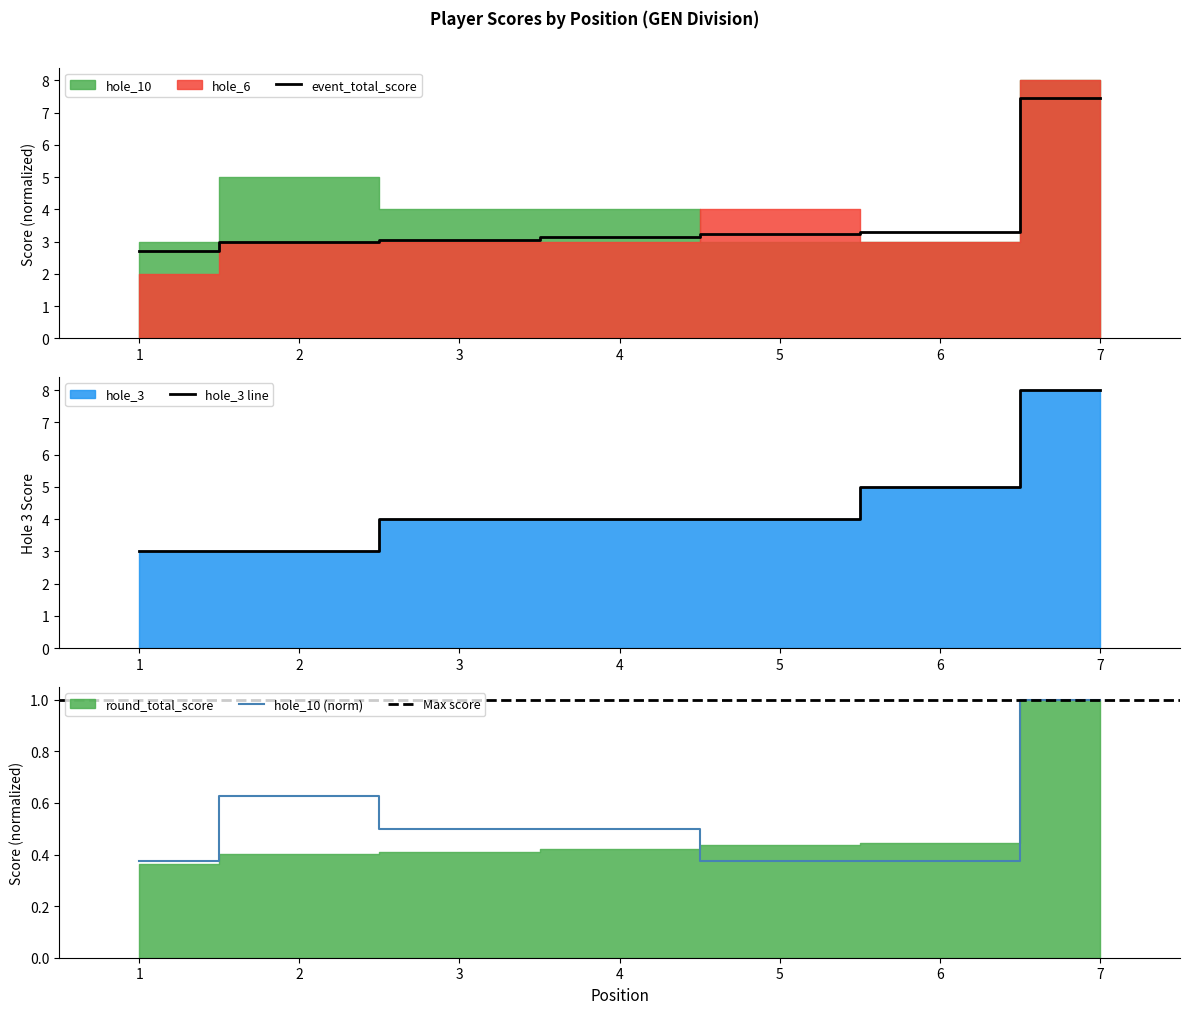

Which series has the largest total across all categories?

hole_3